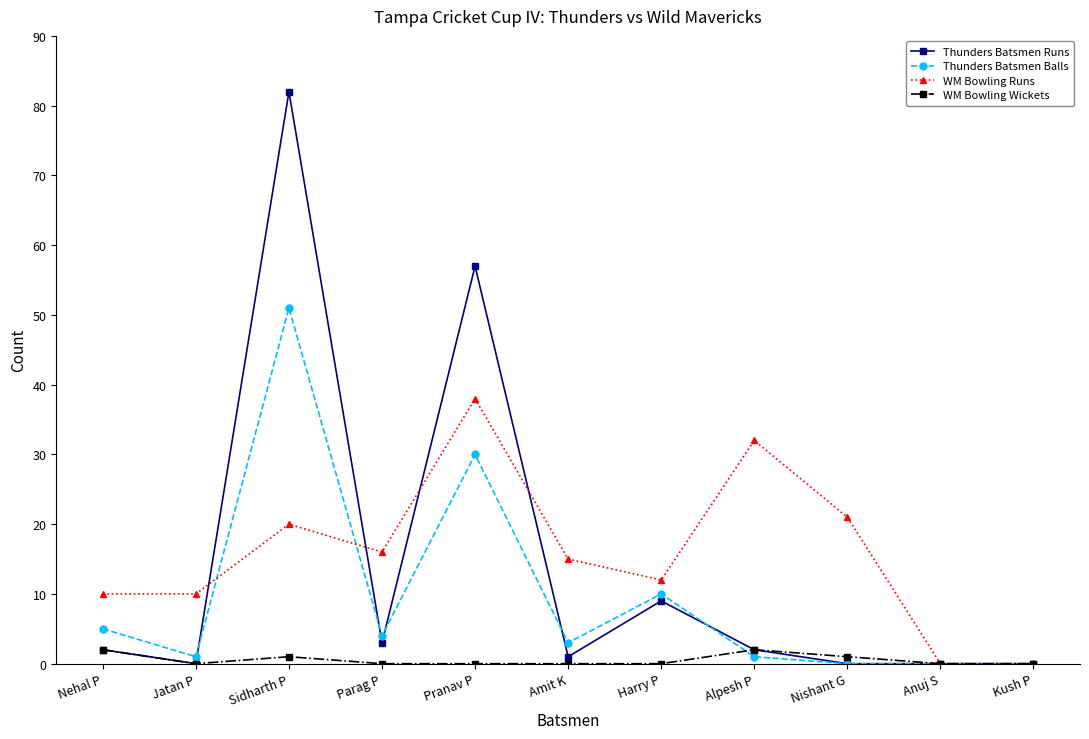

What is the maximum value shown in the chart?

82